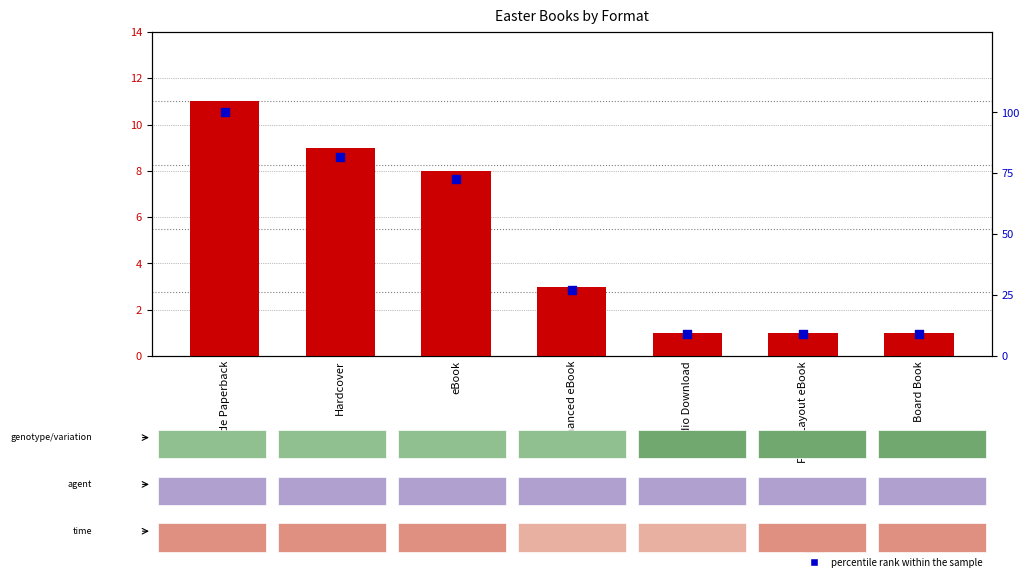

At which category is the sum across all series the highest?

Trade Paperback